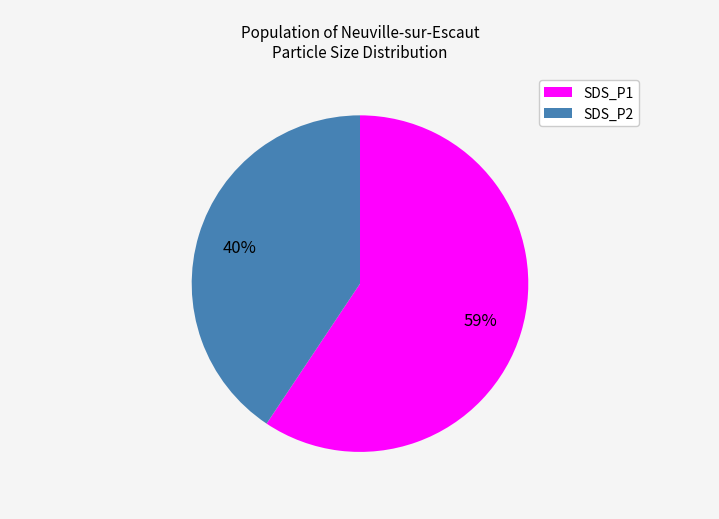

What is the ratio of the value at SDS_P2 to the value at SDS_P1?

0.7